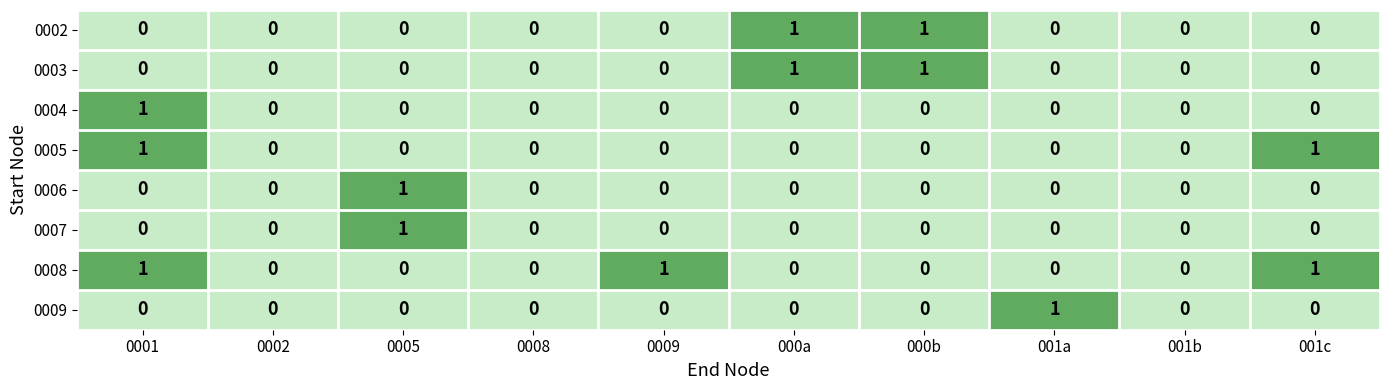

Which series has the largest total across all categories?

0008